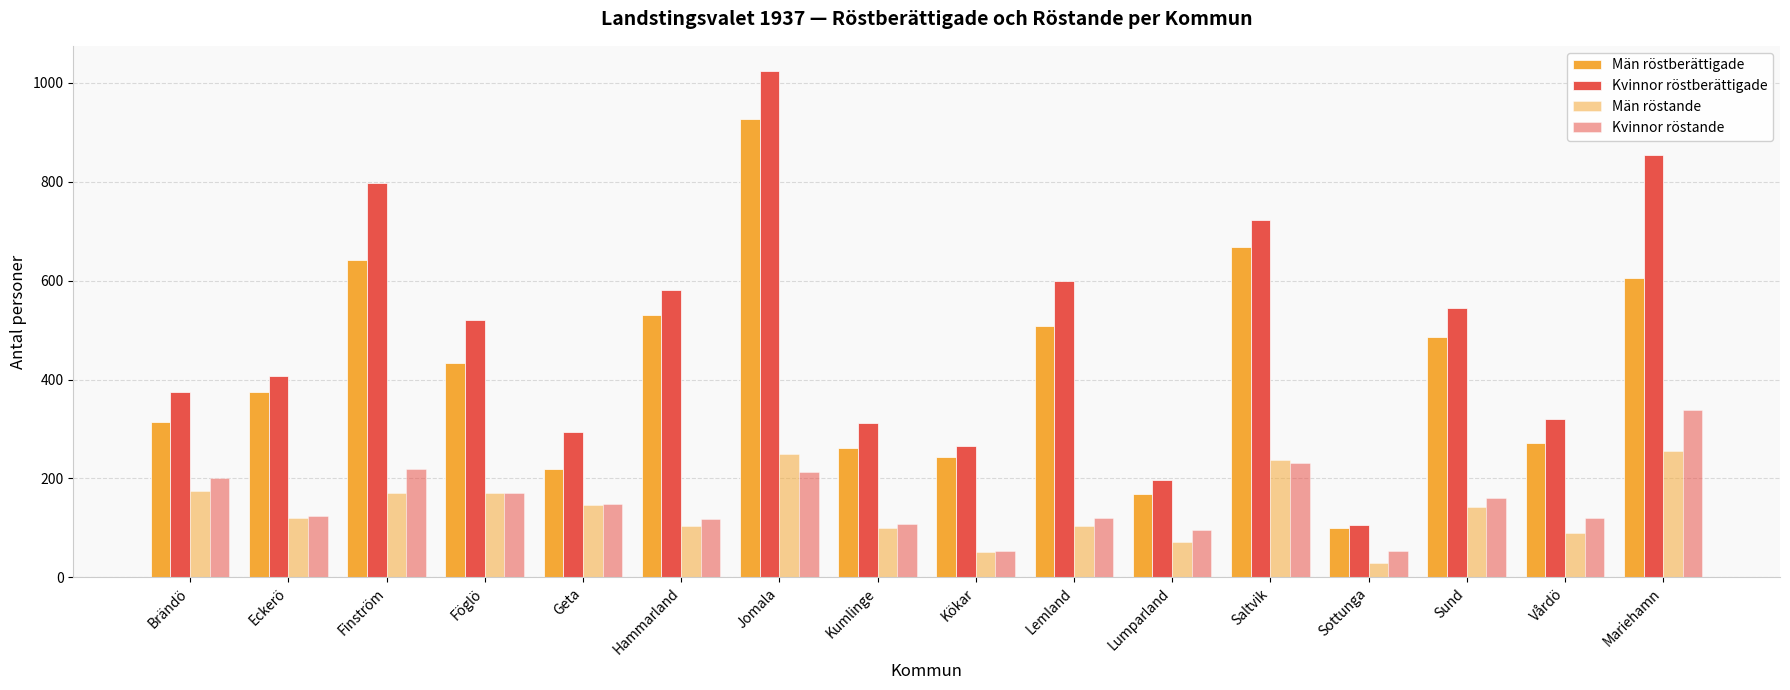

How many distinct data groups are displayed?

4